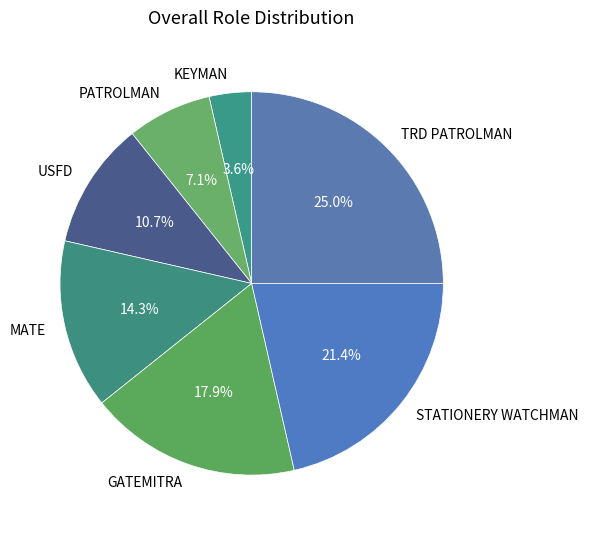

The USFD slice represents 11% of the pie. True or false?

True